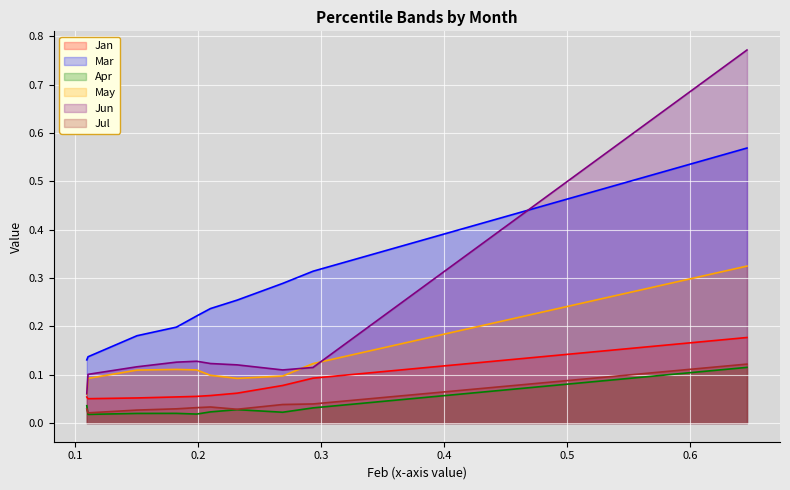

Count the Apr values in the range 0 to 1.

10